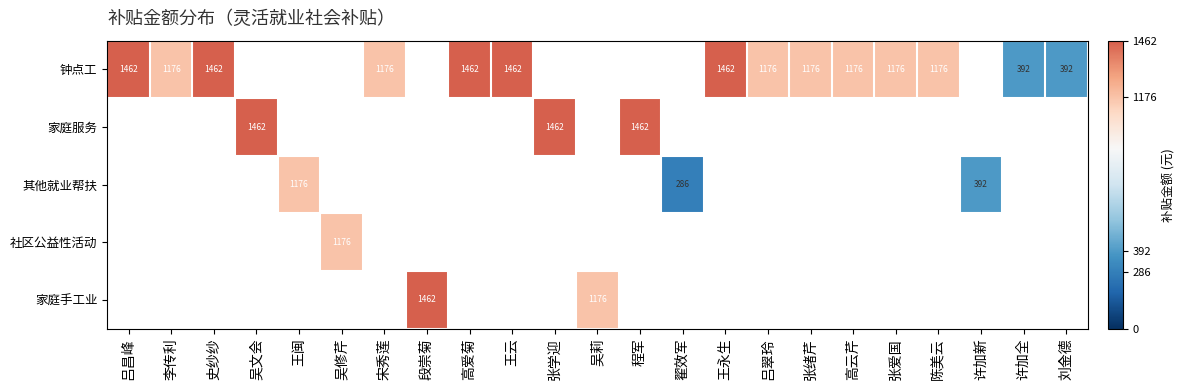

True or false: 钟点工 has a value of 1462 at 史纱纱.

True